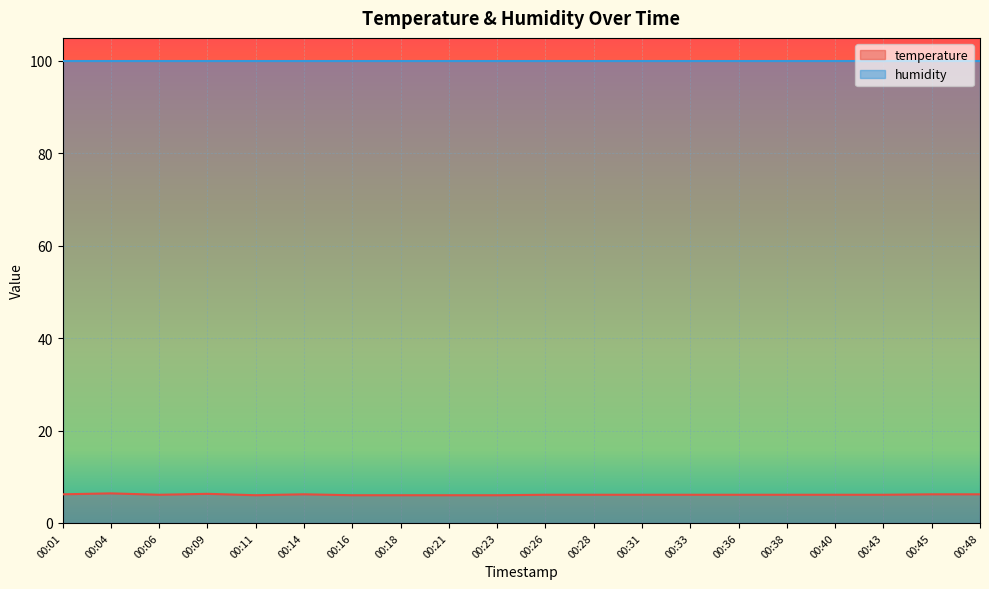

What is the sum of all values?

122.4